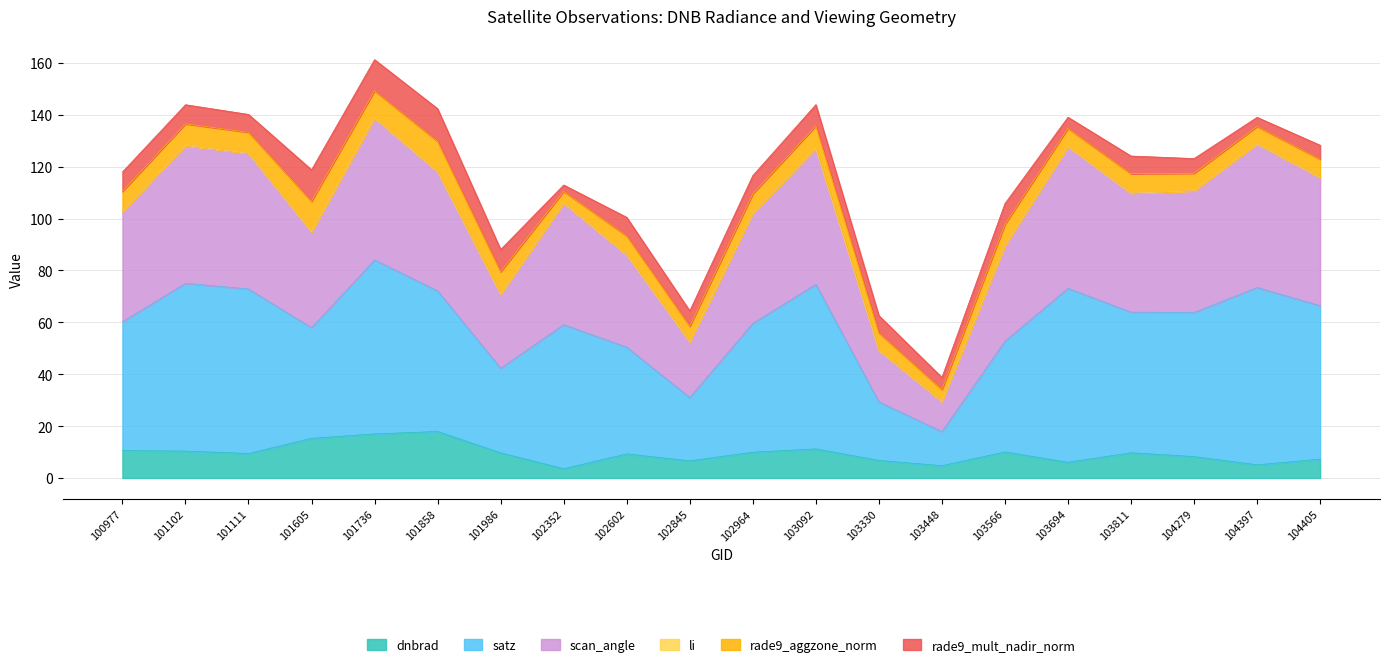

What is the minimum value for dnbrad?

3.6